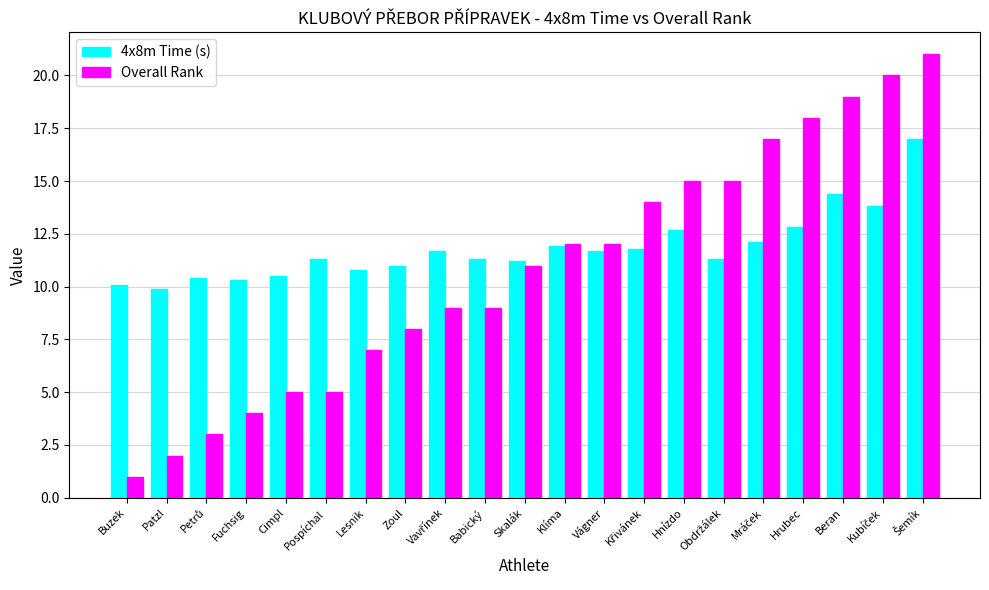

The 4x8m Time (s) series shows 19.6 at Klíma. True or false?

False